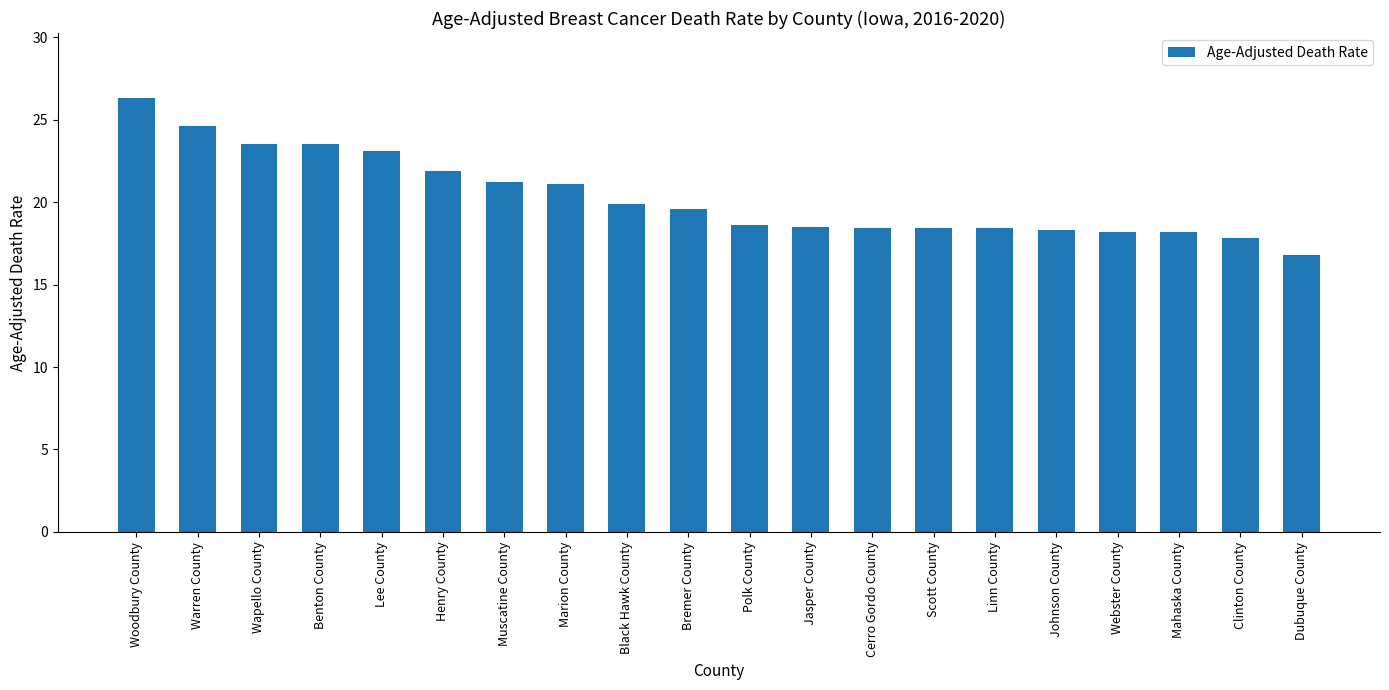

True or false: the data shows 18.4 at Scott County.

True